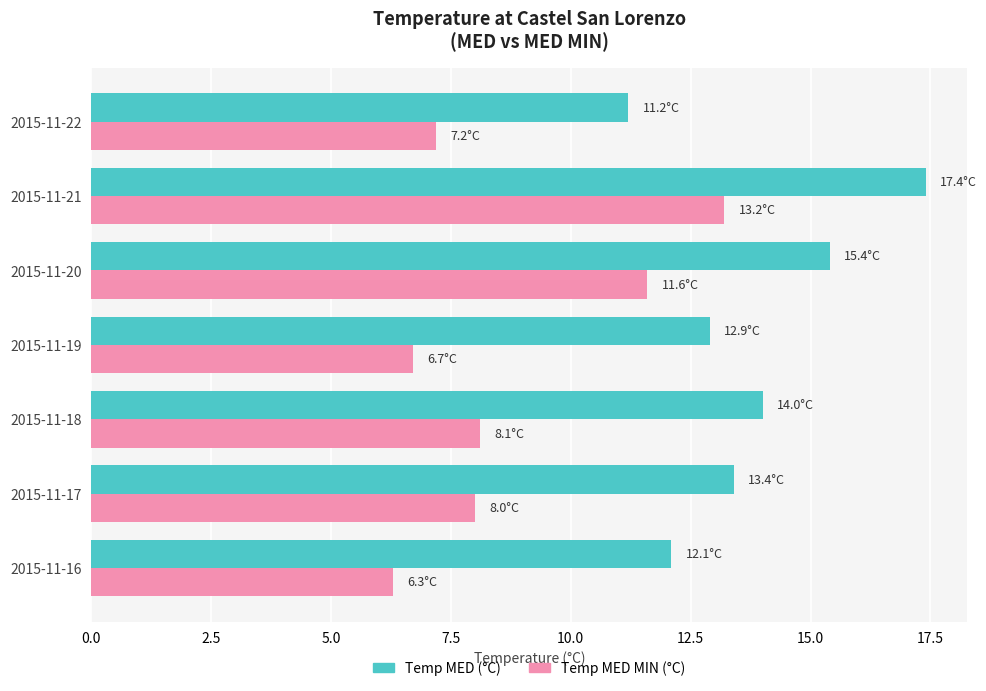

What is the difference between the highest and lowest values at 2015-11-19?

6.2